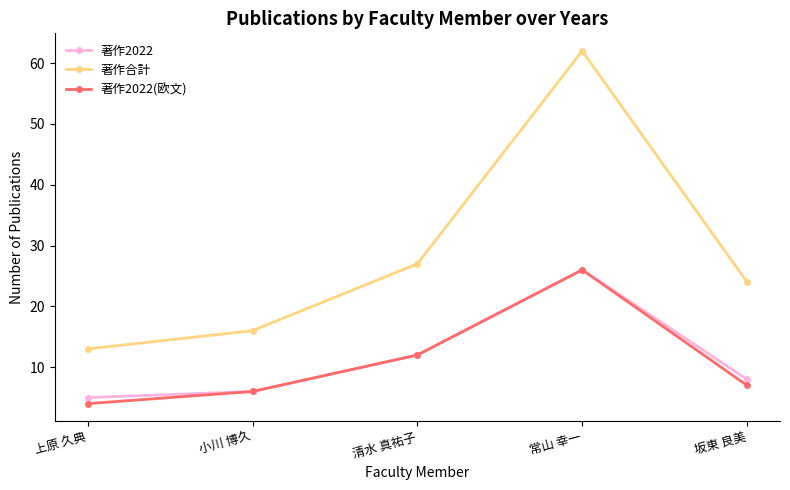

Rank the categories by 著作合計 value from highest to lowest.

常山 幸一, 清水 真祐子, 坂東 良美, 小川 博久, 上原 久典